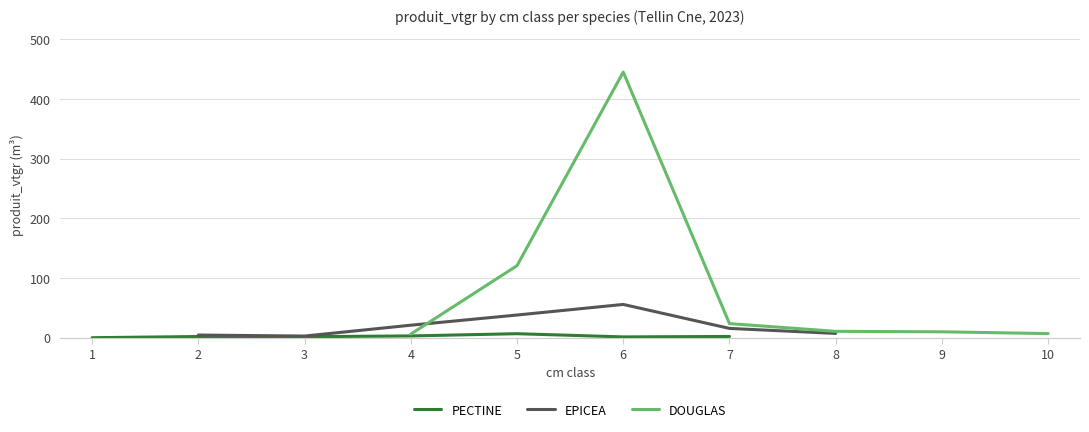

True or false: DOUGLAS and PECTINE intersect in this chart.

False